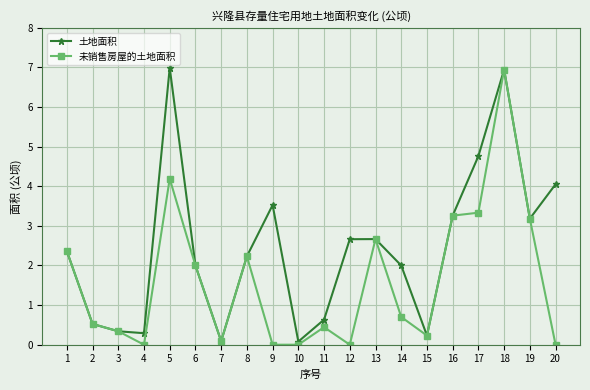

What is the difference between the highest and lowest values at 9?

3.5